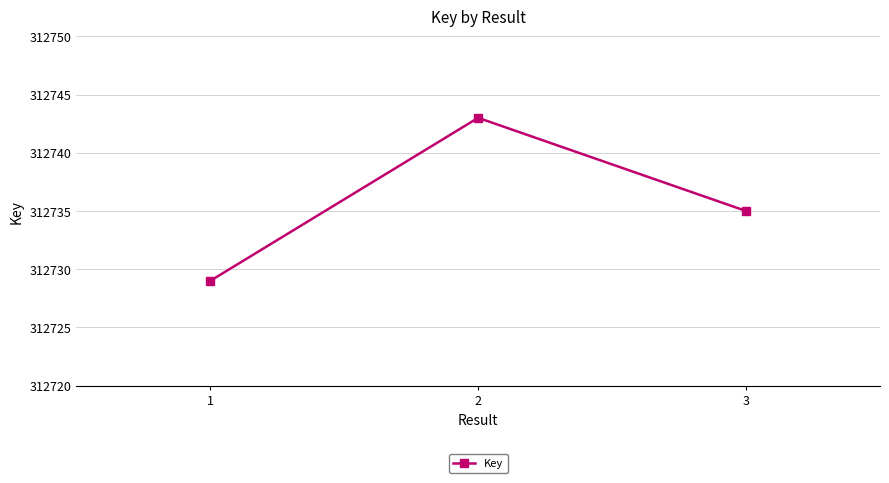

At which category does the chart reach its peak across all series?

2